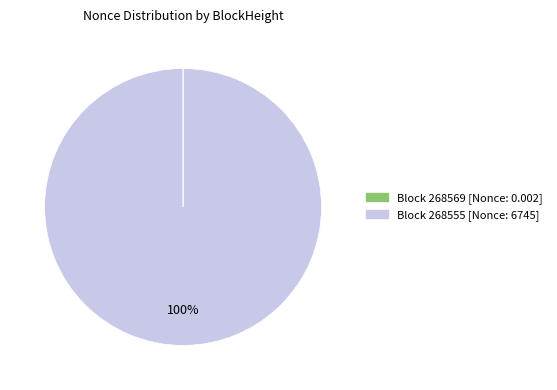

Does any single category account for the majority?

Yes